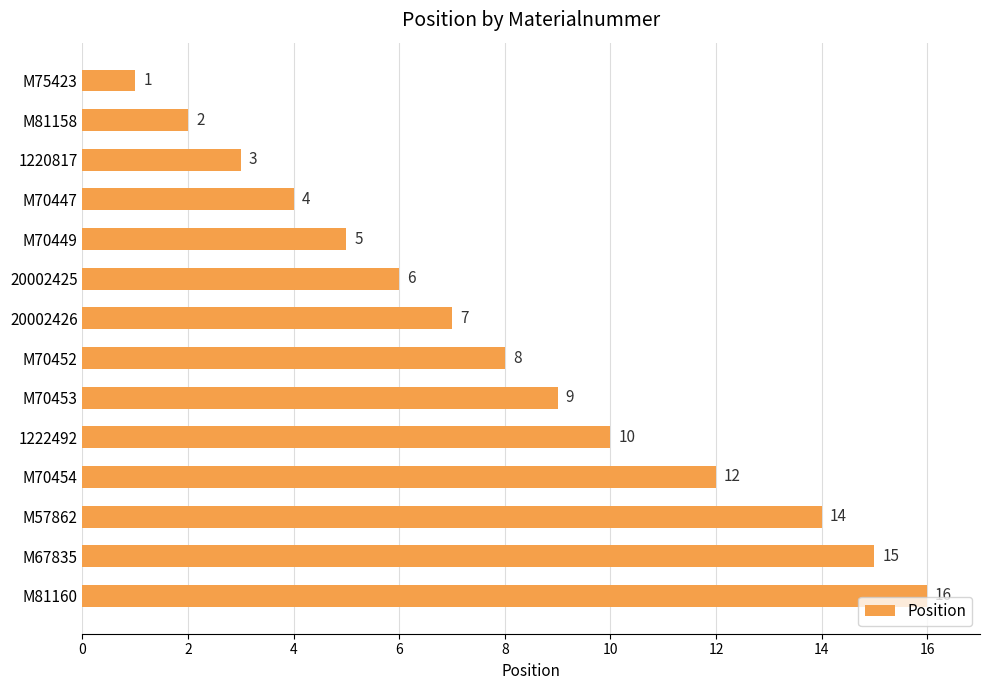

What value does the data have at 1220817?

3